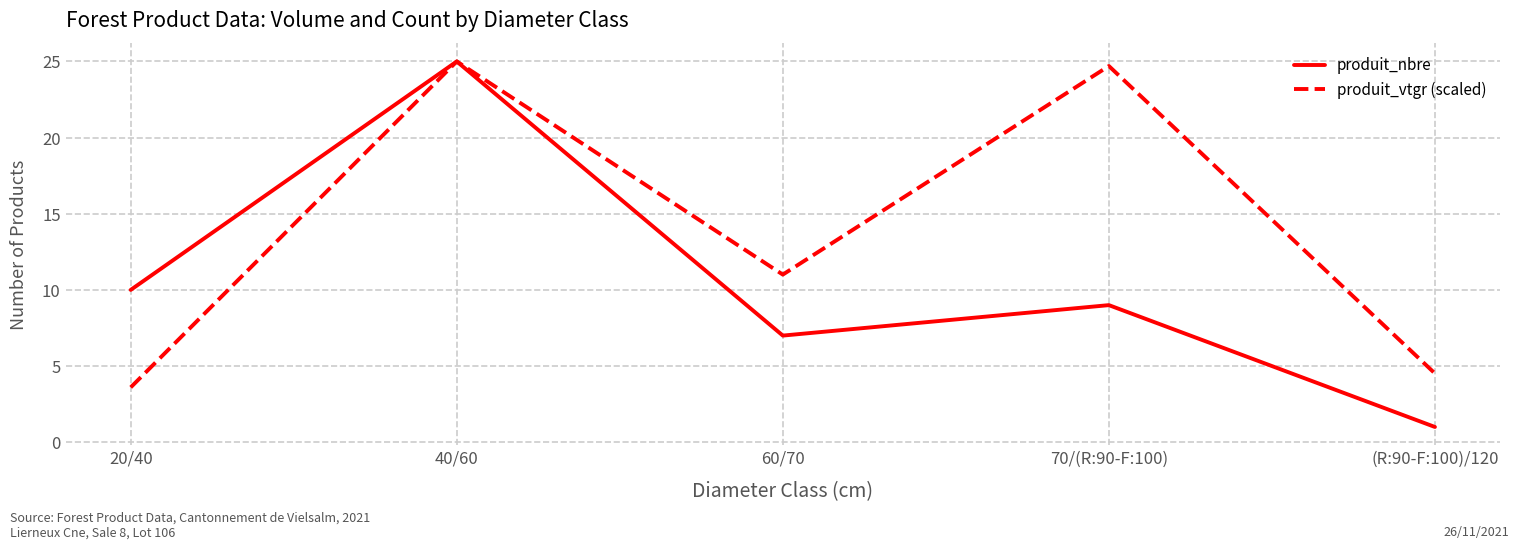

What is the maximum value for produit_nbre?

25.0